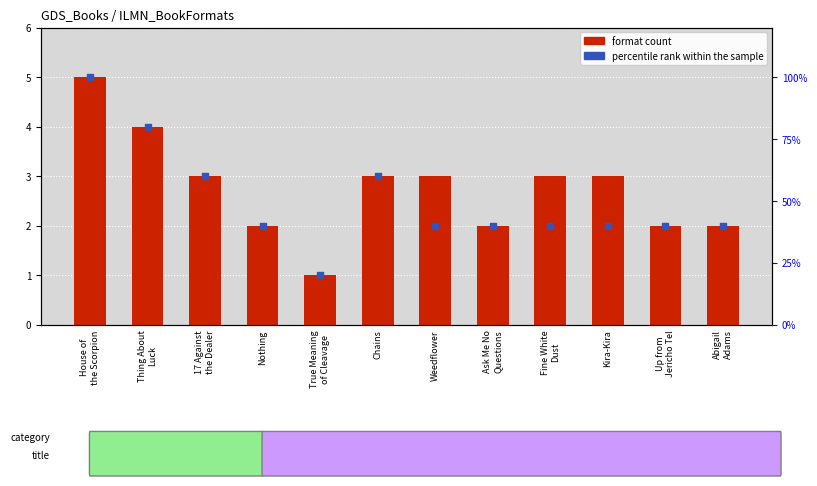

Which series reaches the maximum Y coordinate?

Other